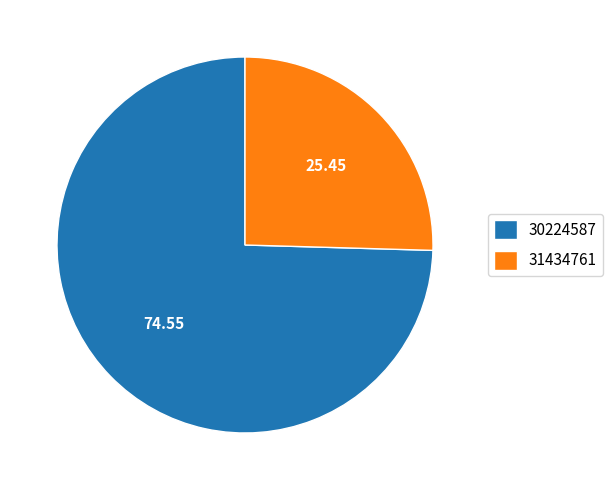

What is the ratio of the value at 30224587 to the value at 31434761?

2.9